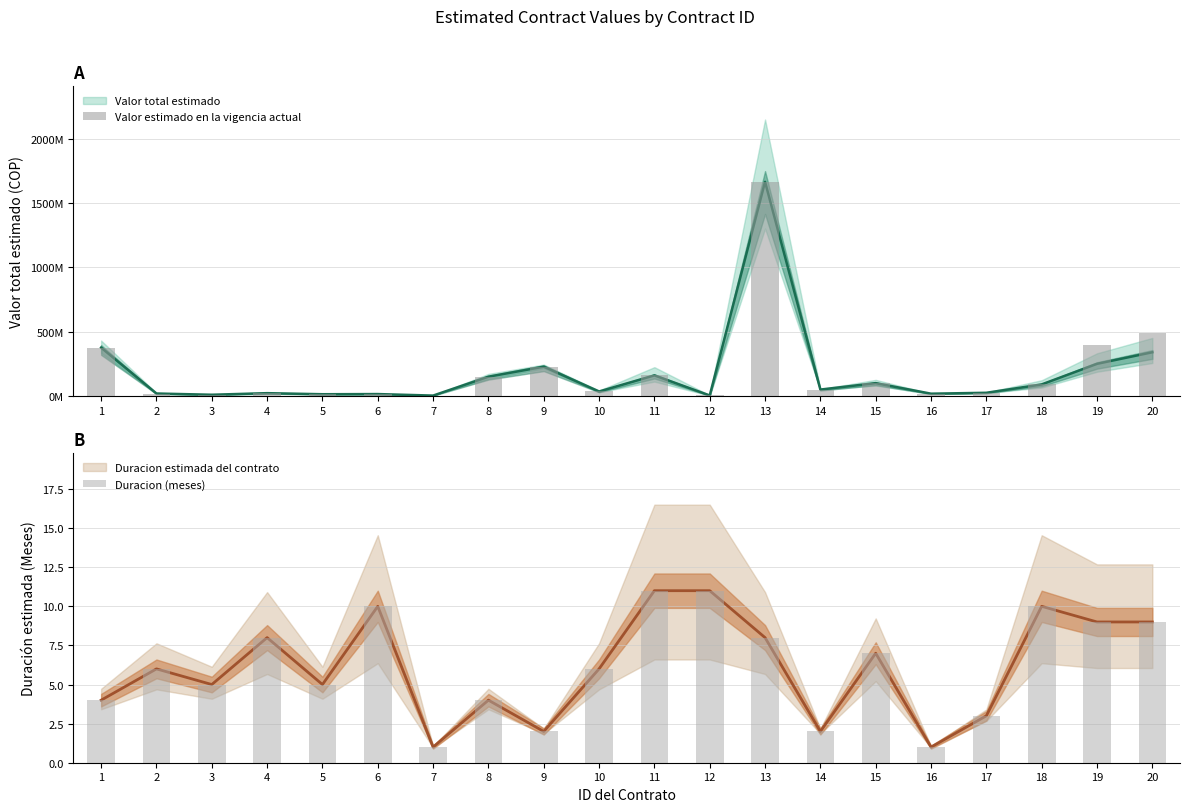

What is the spread (max minus min) of values at 4?

22015992